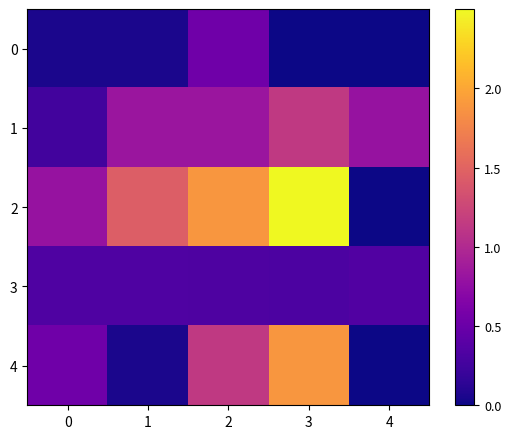

At how many categories does at least one series exceed 1?

3